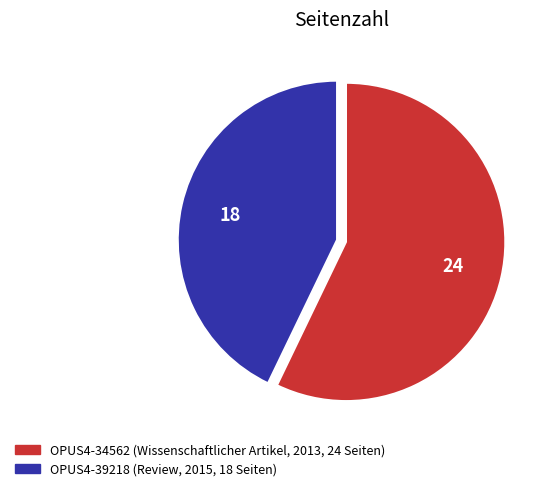

Is there a majority slice in this chart?

Yes